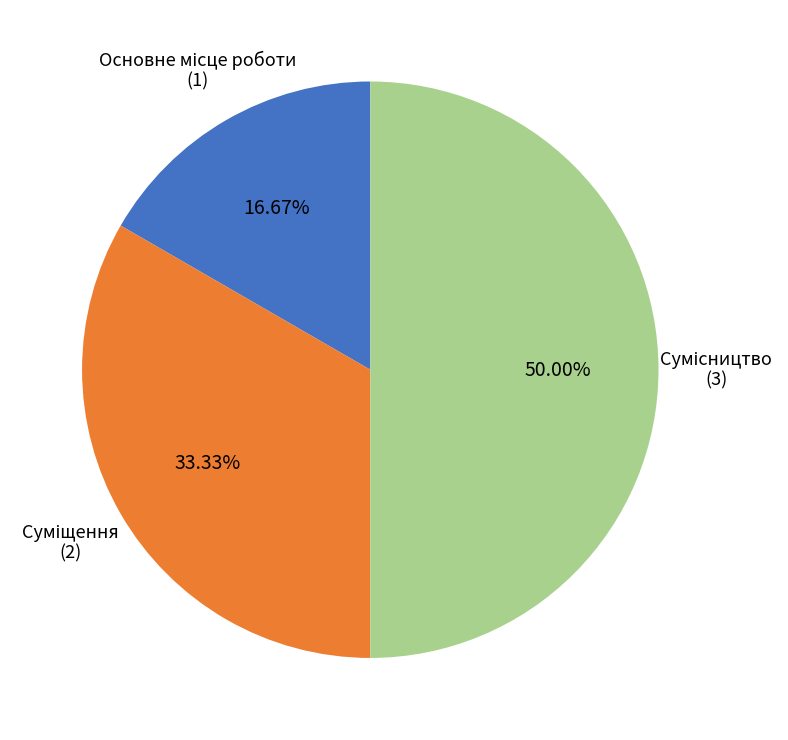

Which category has the smallest portion of the pie?

Основне місце роботи